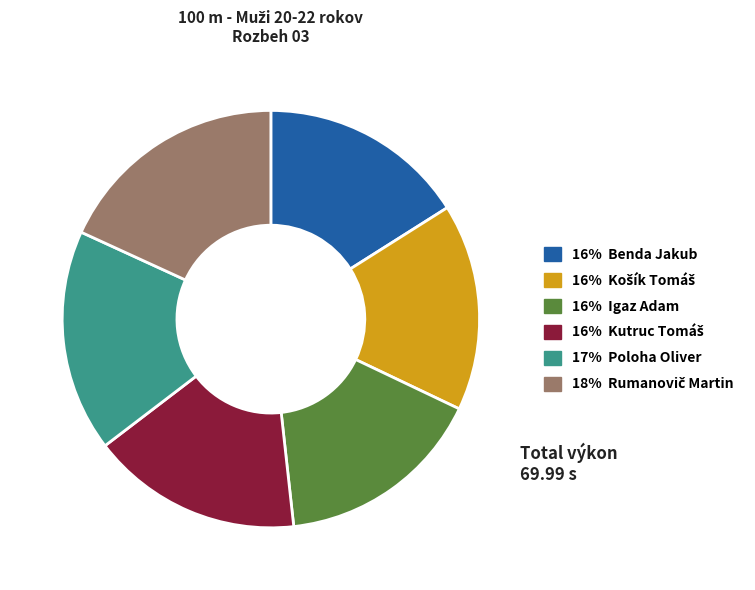

Is there any slice that represents more than half of the pie?

No